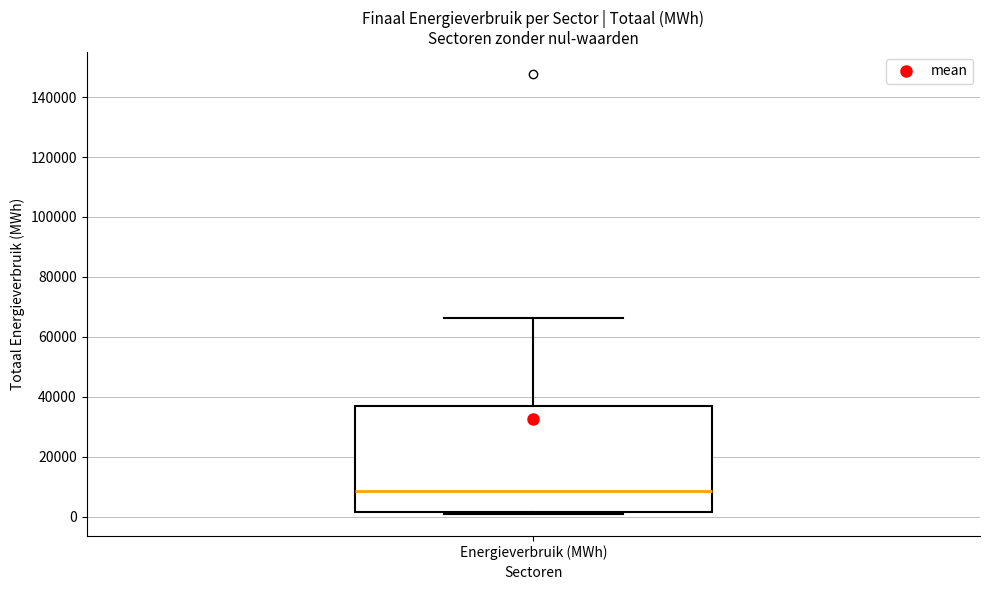

Transcribe this box plot: give where the median line is, the range the box spans, and where the two whiskers end, as read against the y-axis. The values are not printed on the chart, so give them approximately, as read against the axis.

median 8000, box 2000 to 36000, whiskers 0 to 66000